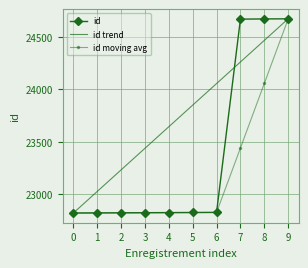

What is the spread (max minus min) of values at 1?

205.6